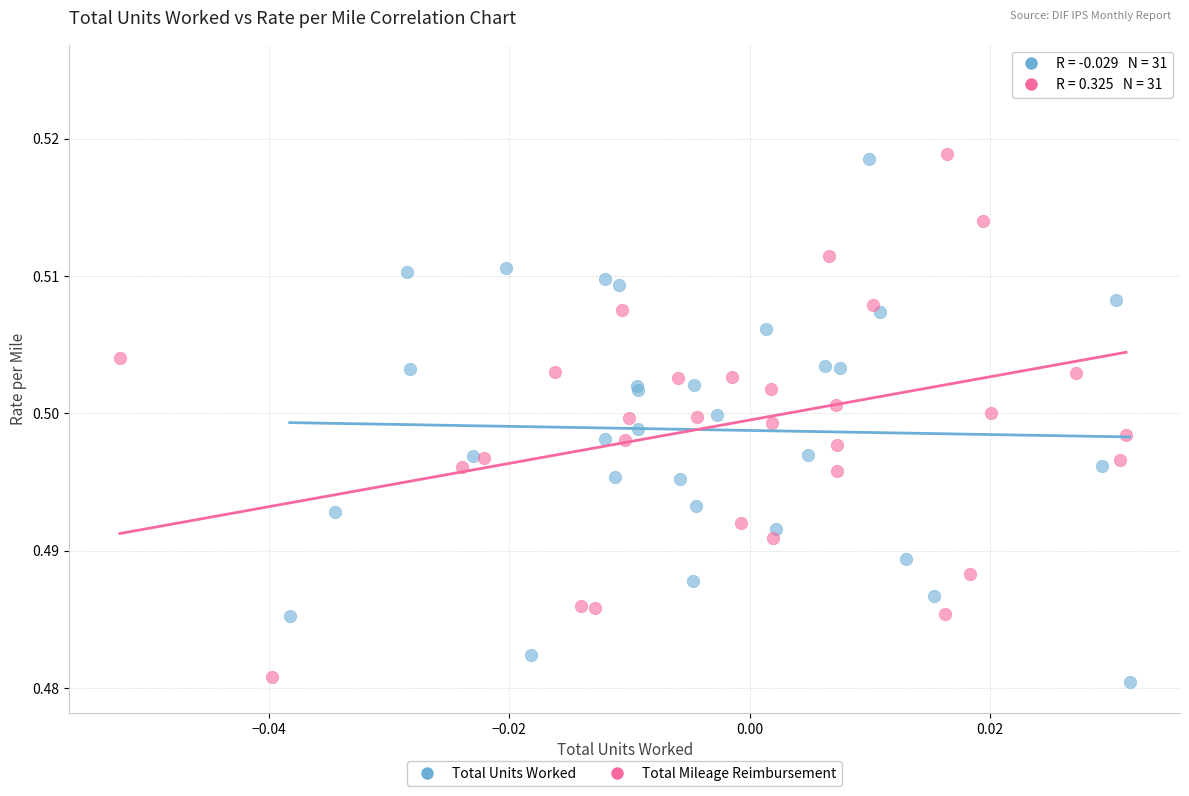

Which series has the widest spread of Y values?

Total Mileage Reimbursement